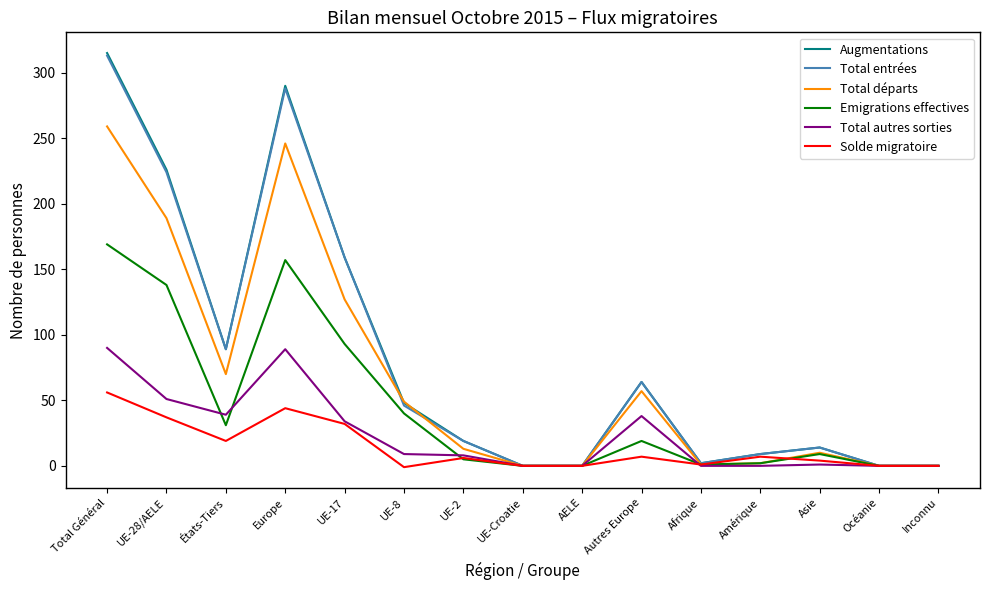

Is the value of Total entrées at Océanie greater than the value of Total départs at UE-2?

No